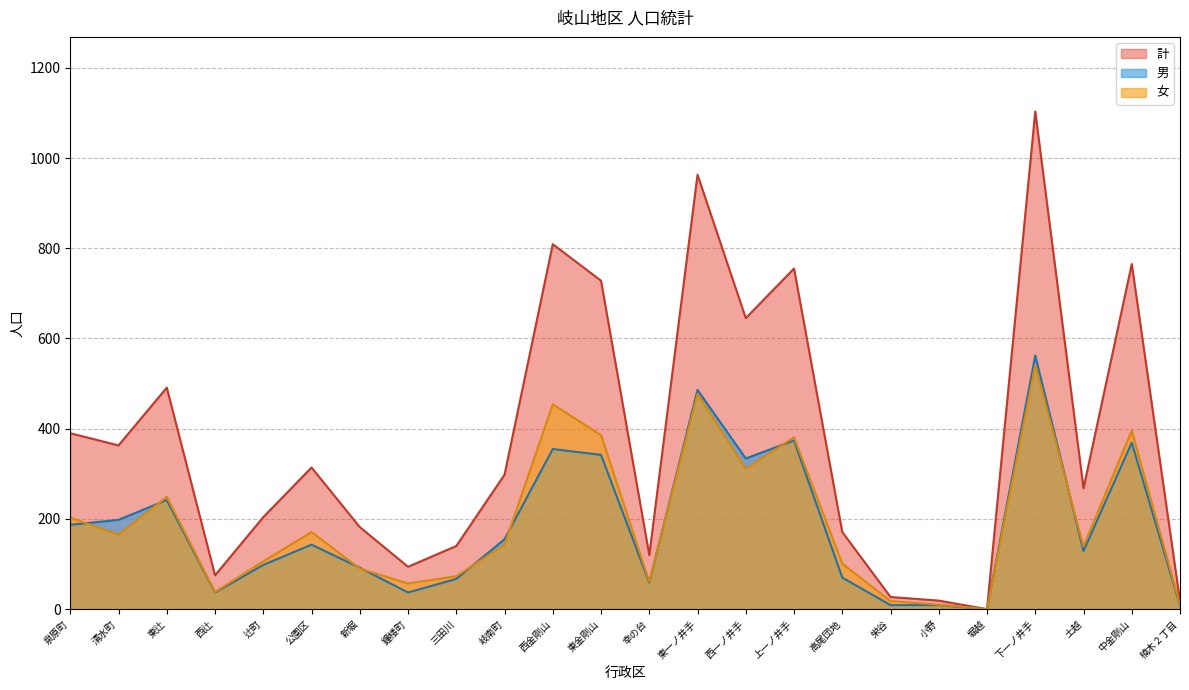

Does the chart have visible grid lines?

Yes